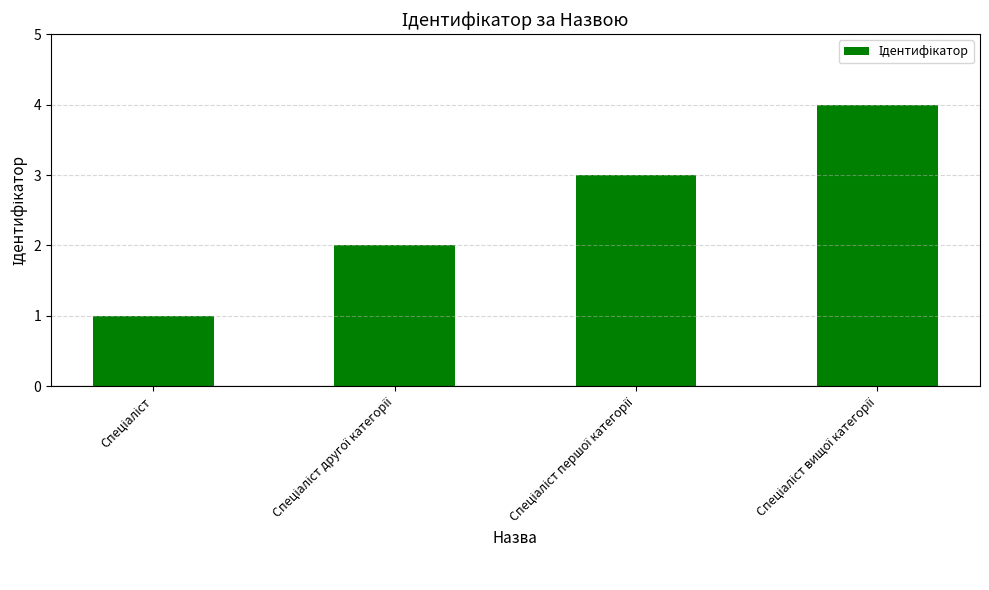

What is the sum of all values?

10